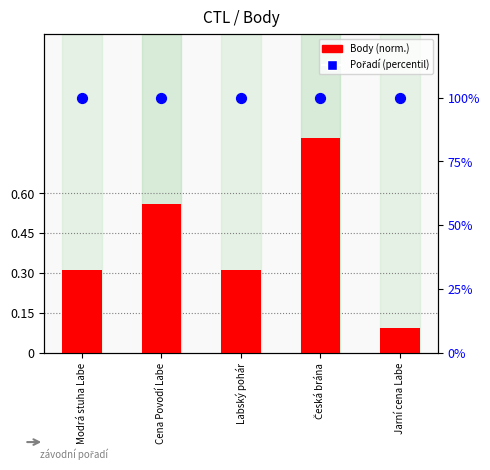

At how many categories does at least one series exceed 58?

5